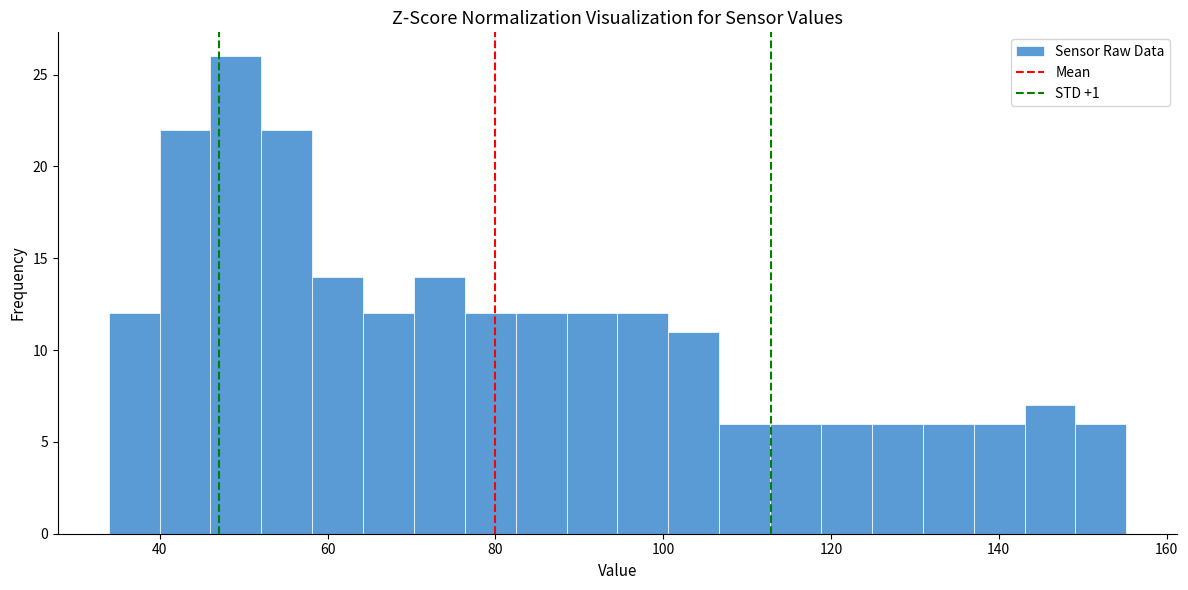

Read against the x-axis, roughly where is the centre of the tallest bar?

50